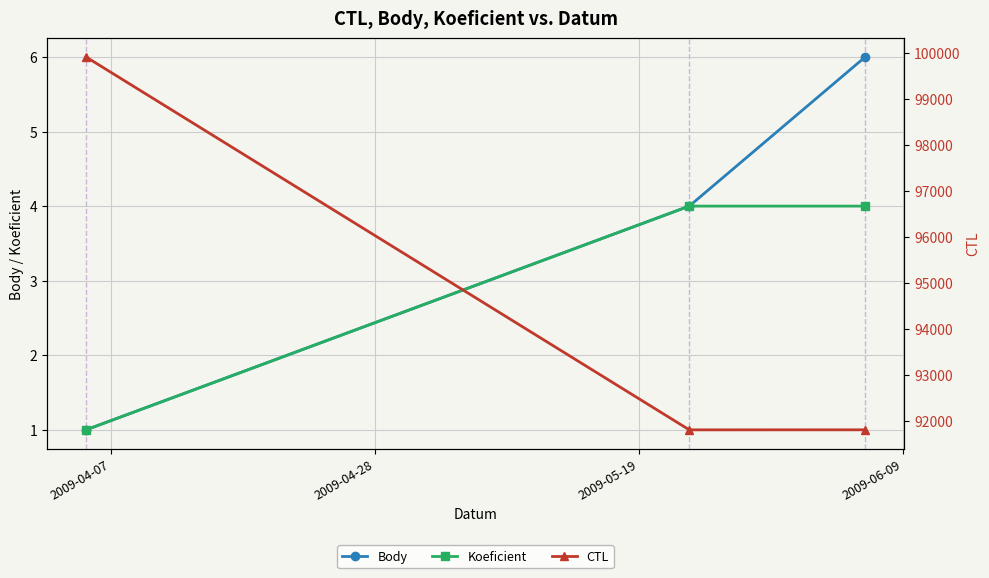

How many categories are shown in the chart?

3